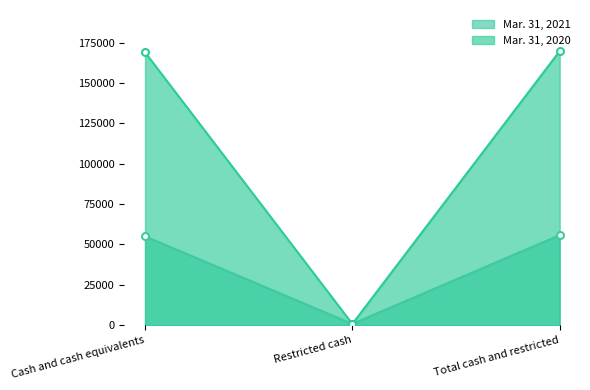

The value of Mar. 31, 2021 at Total cash and restricted is 55760. True or false?

True